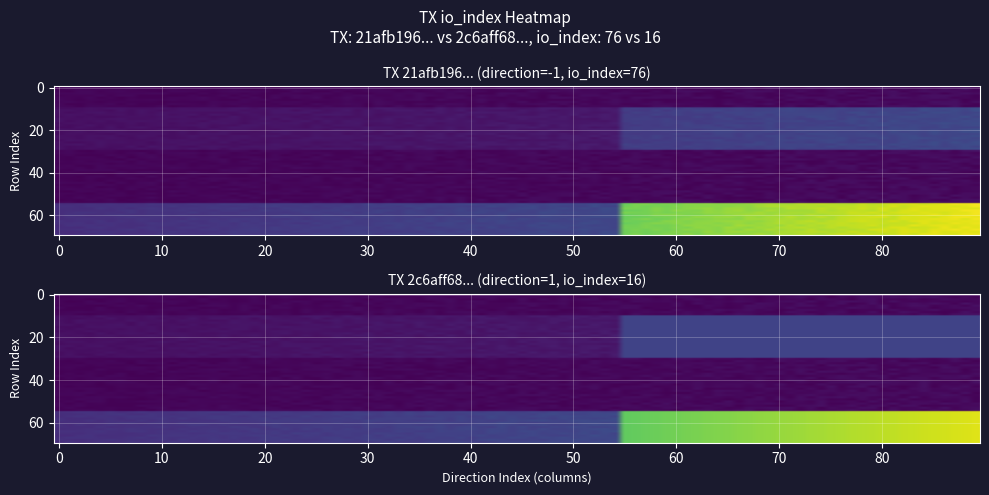

At io_index, list the series in order from largest to smallest.

21afb196a9cda0b1bf68784a807b422cf5efd6c, 2c6aff68bf34e540175548aaad927b0b6c3b050